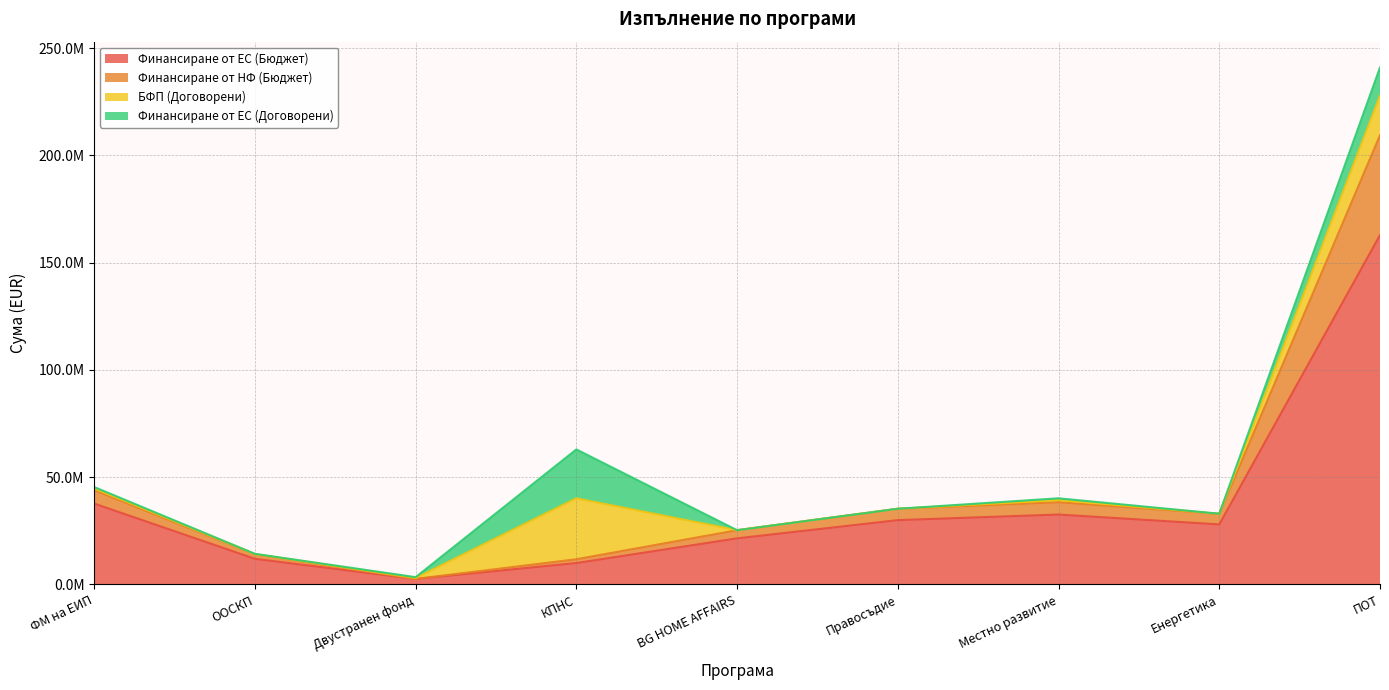

What are all the series names shown in the legend?

Финансиране от ЕС (Бюджет), Финансиране от НФ (Бюджет), БФП (Договорени), Финансиране от ЕС (Договорени)